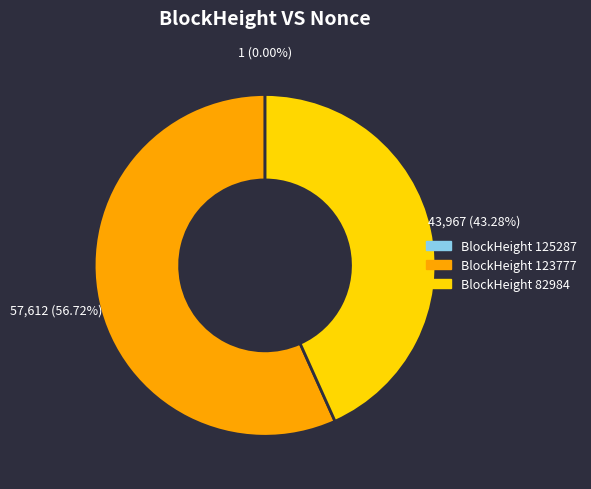

Is there any slice that represents more than half of the pie?

Yes